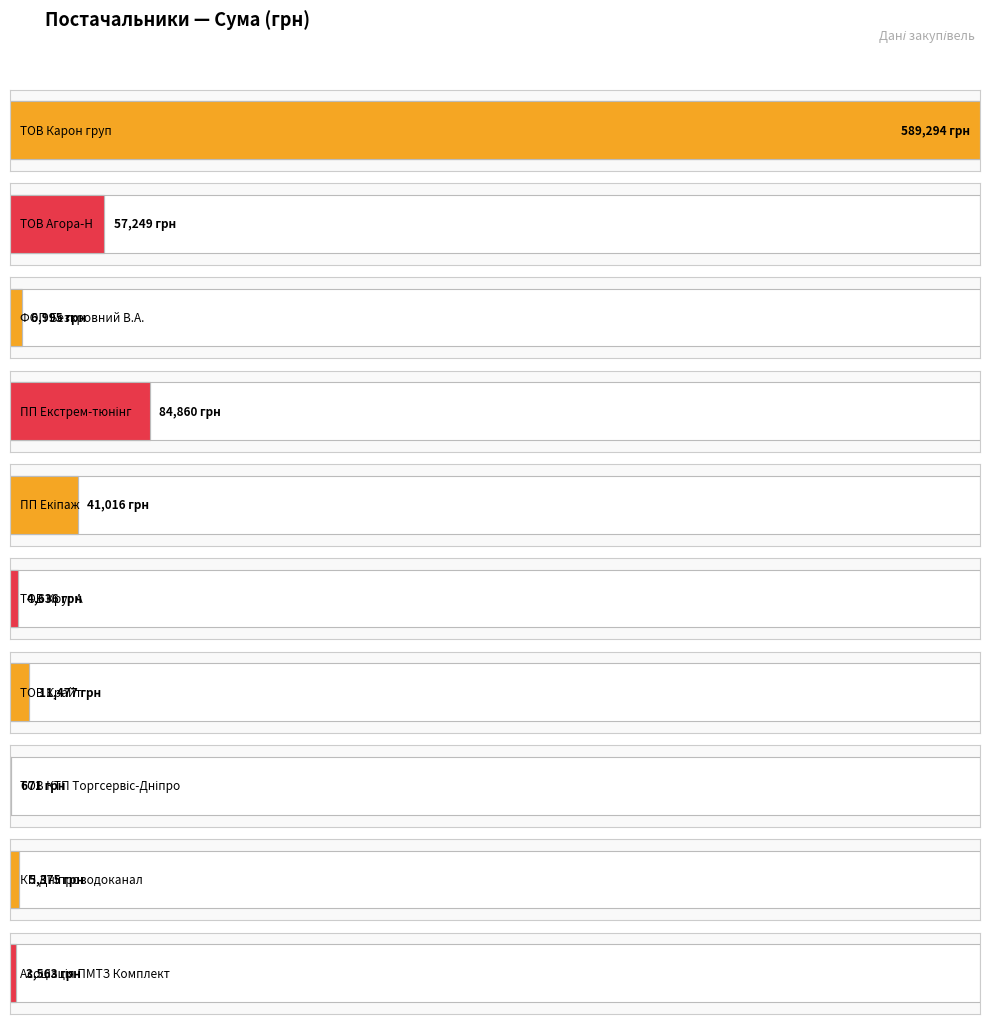

Is it true that the value at ТОВ "Агора-Н" is 933967.3?

False